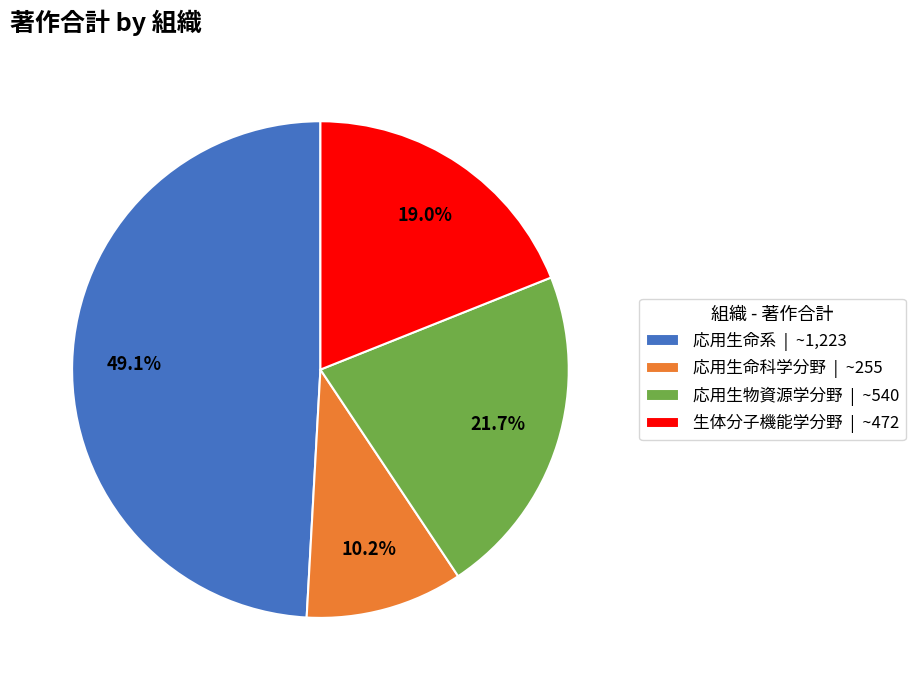

Approximately how many times larger is the value at 応用生物資源学分野 compared to 応用生命系?

0.4